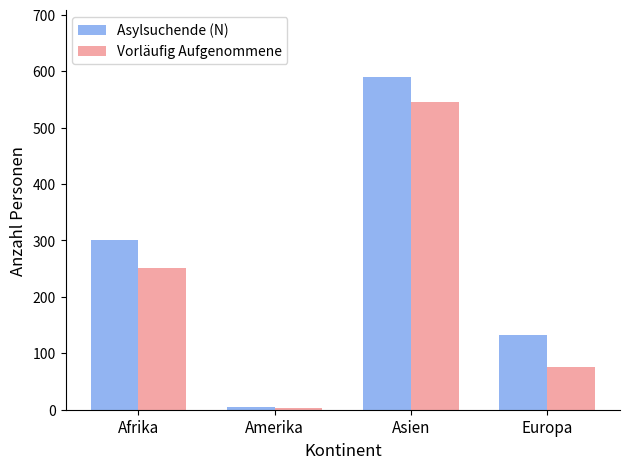

Count the Asylsuchende (N) values in the range 132 to 590.

3